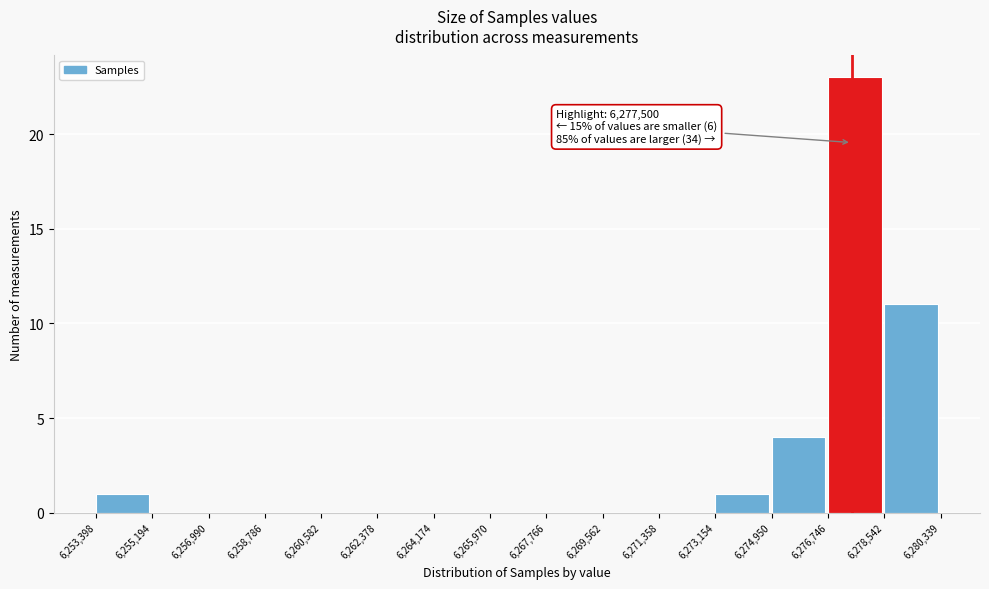

Over which range of the x-axis is the bar tallest?

6,276,746 to 6,278,542